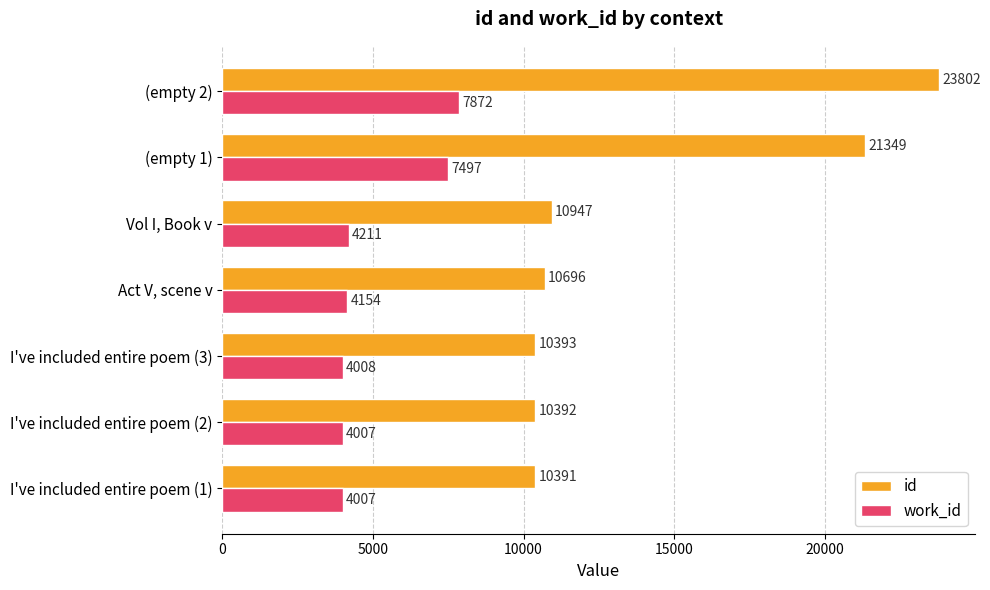

What is the total value across all series at Vol I, Book v?

15158